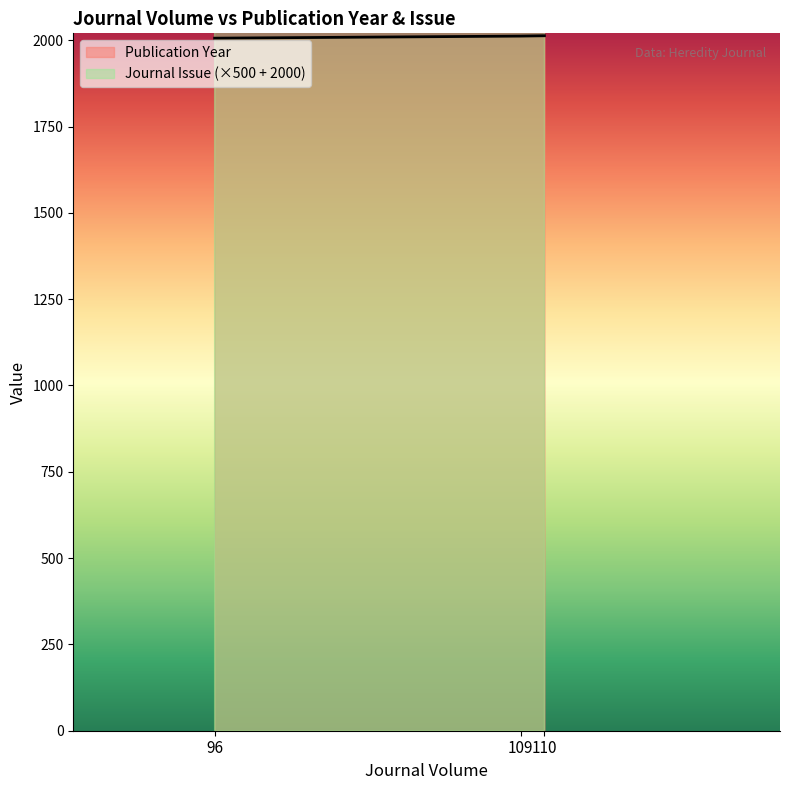

Where is Publication Year nearest to the value 2009?

96